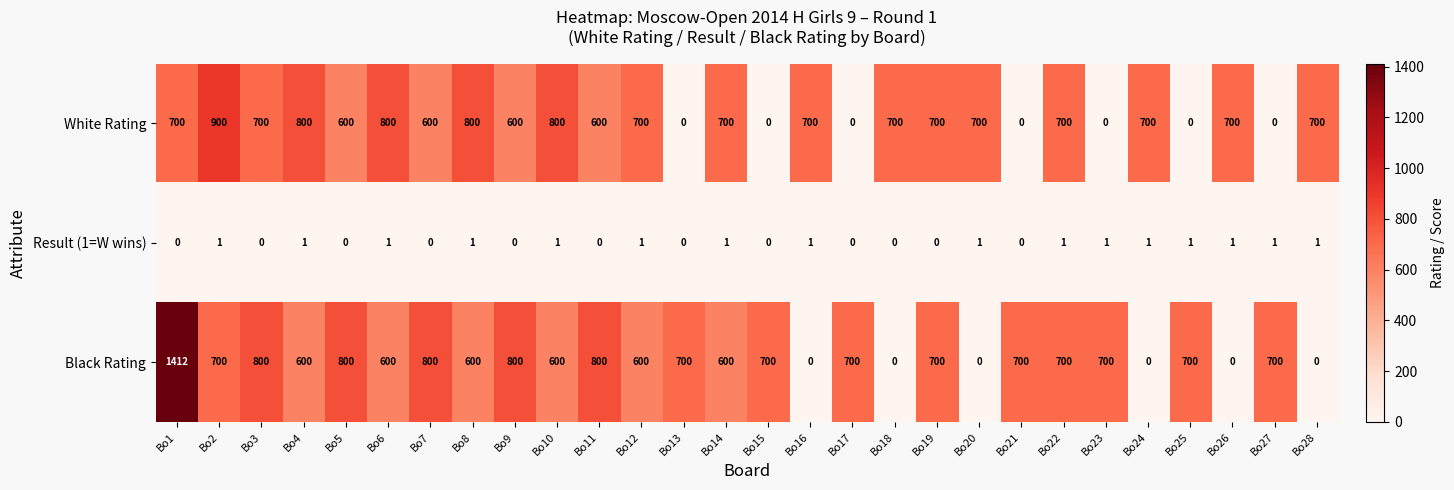

Count the White Rating values in the range 600 to 700.

16